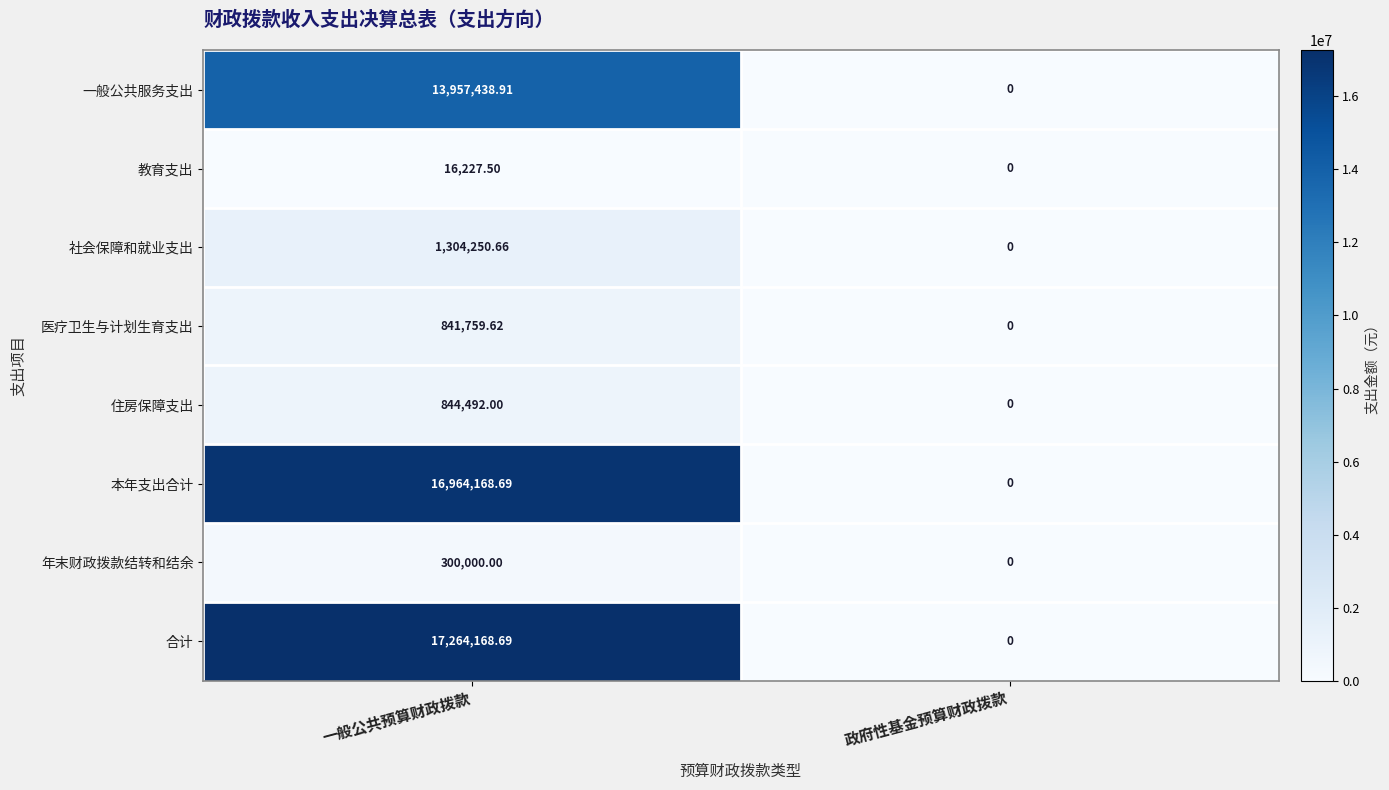

At 一般公共预算财政拨款, list the series in order from smallest to largest.

教育支出, 年末财政拨款结转和结余, 医疗卫生与计划生育支出, 住房保障支出, 社会保障和就业支出, 一般公共服务支出, 本年支出合计, 合计